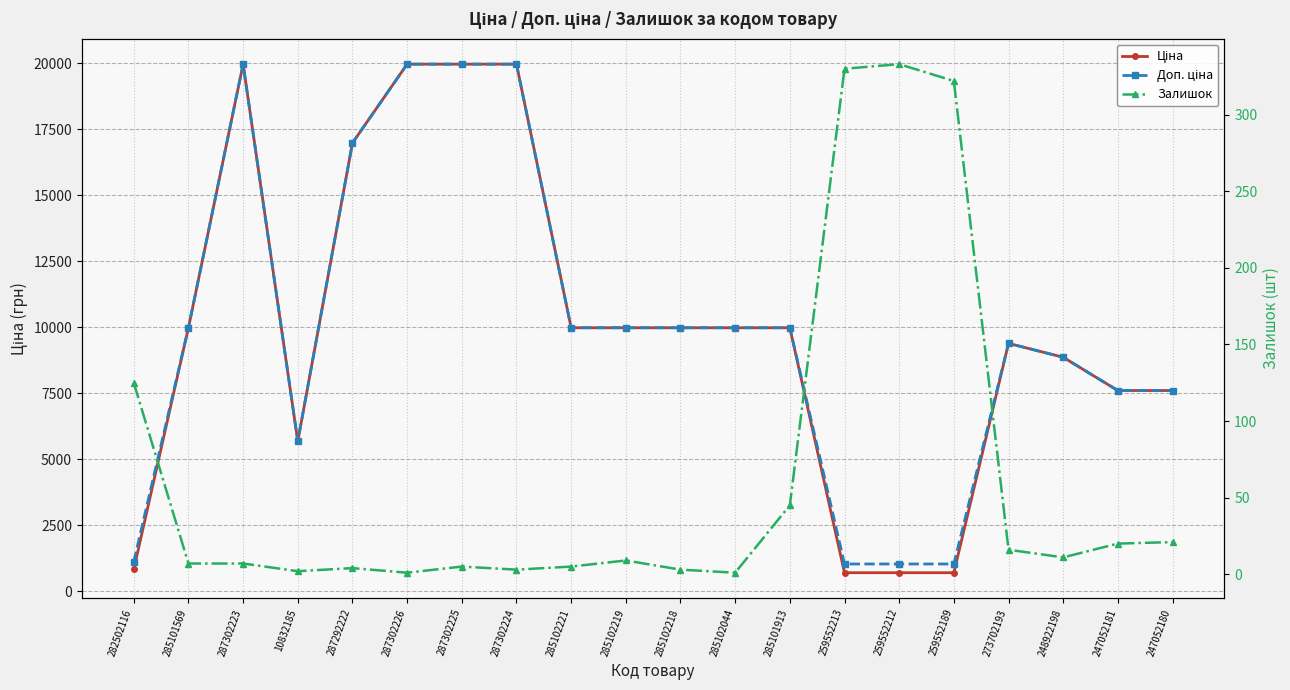

How many values in the Ціна series are below 9974?

9